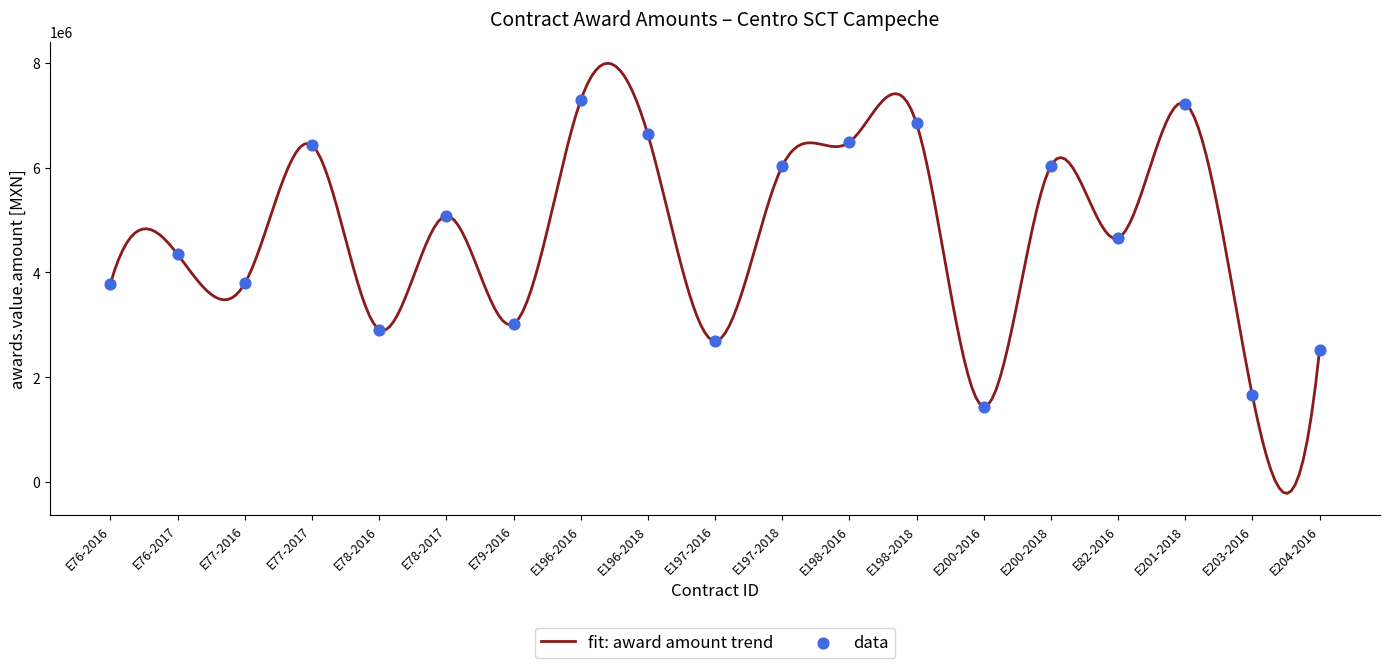

What is the change in value from E76-2016 to E82-2016?

+865819.9